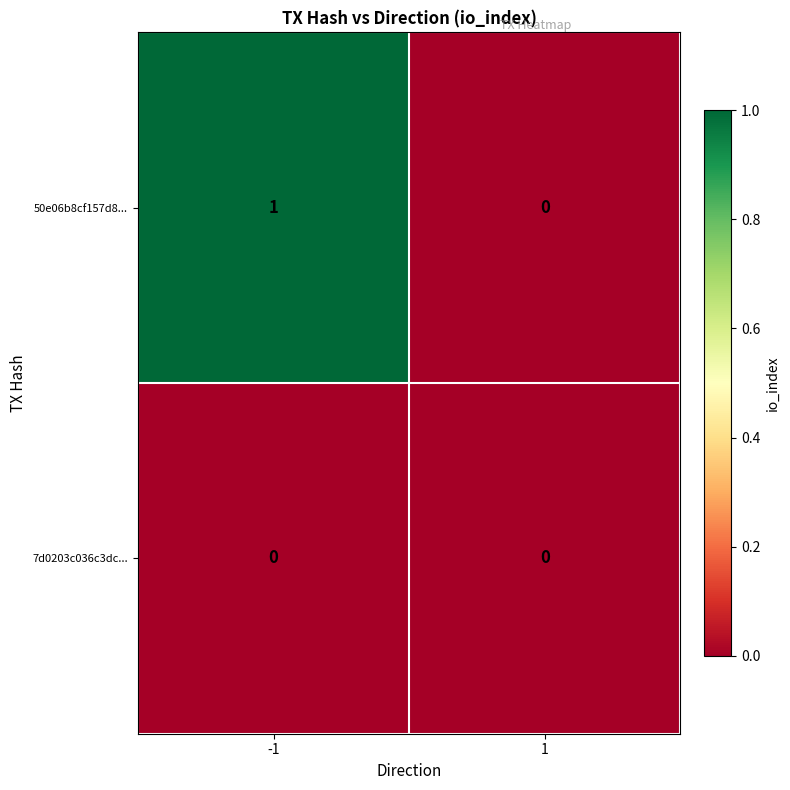

Rank the series at -1 from lowest to highest value.

7d0203c036c3dc..., 50e06b8cf157d8...